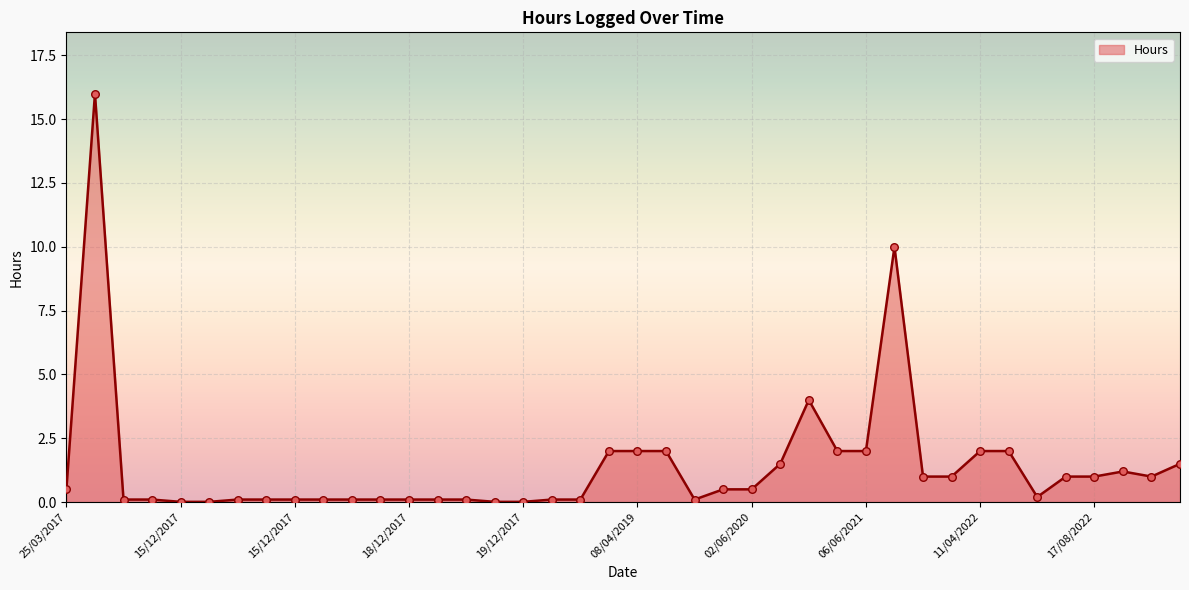

What is the change in value from 02/06/2020 to 20/12/2017?

-0.4